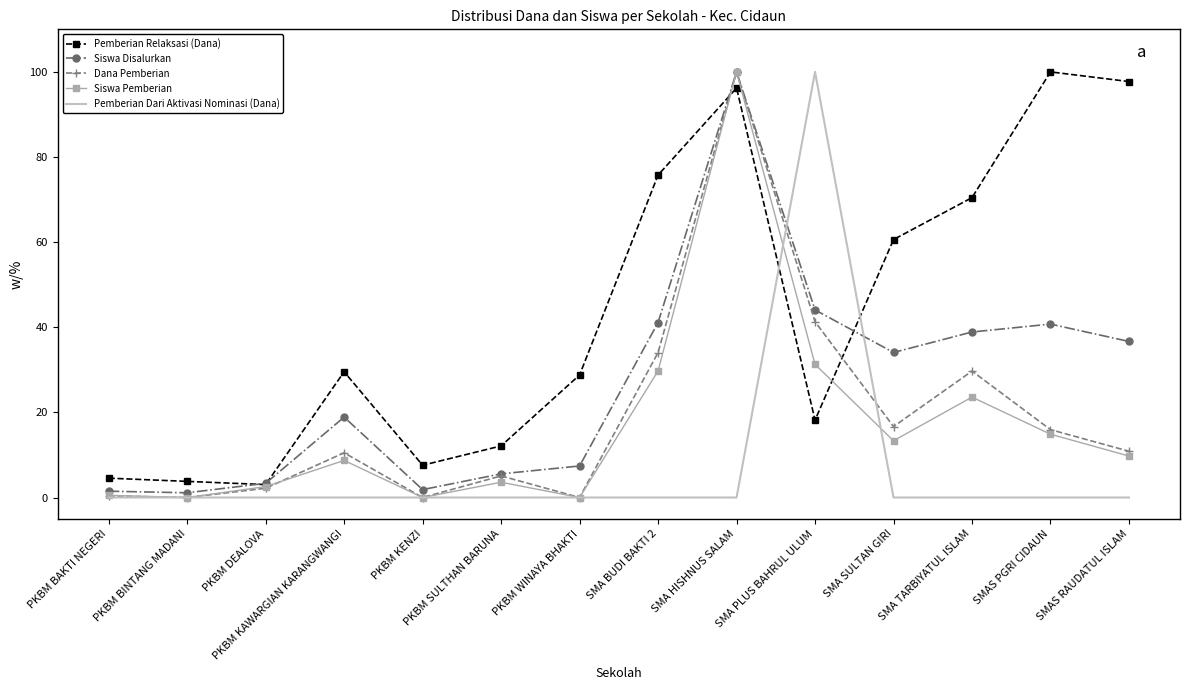

What is the total value across all series at PKBM BINTANG MADANI?

4.9